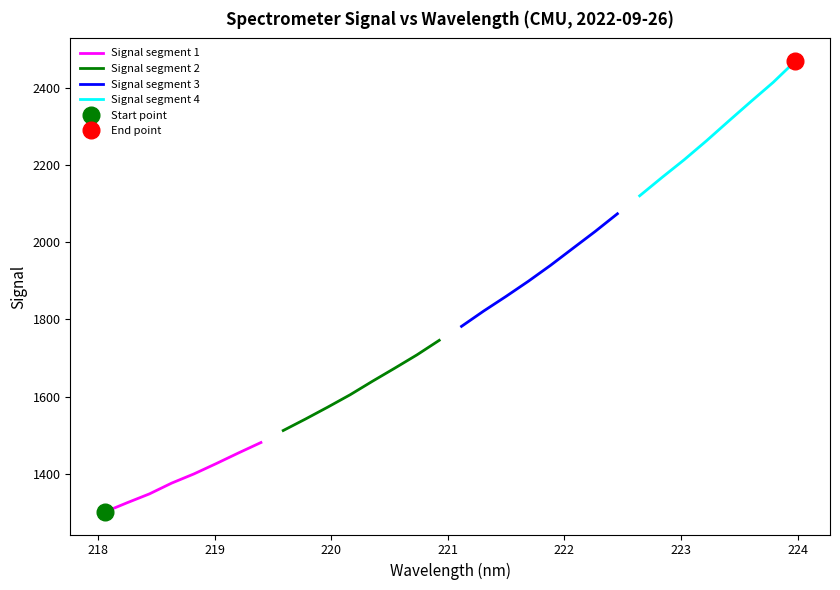

Does the chart have visible grid lines?

No